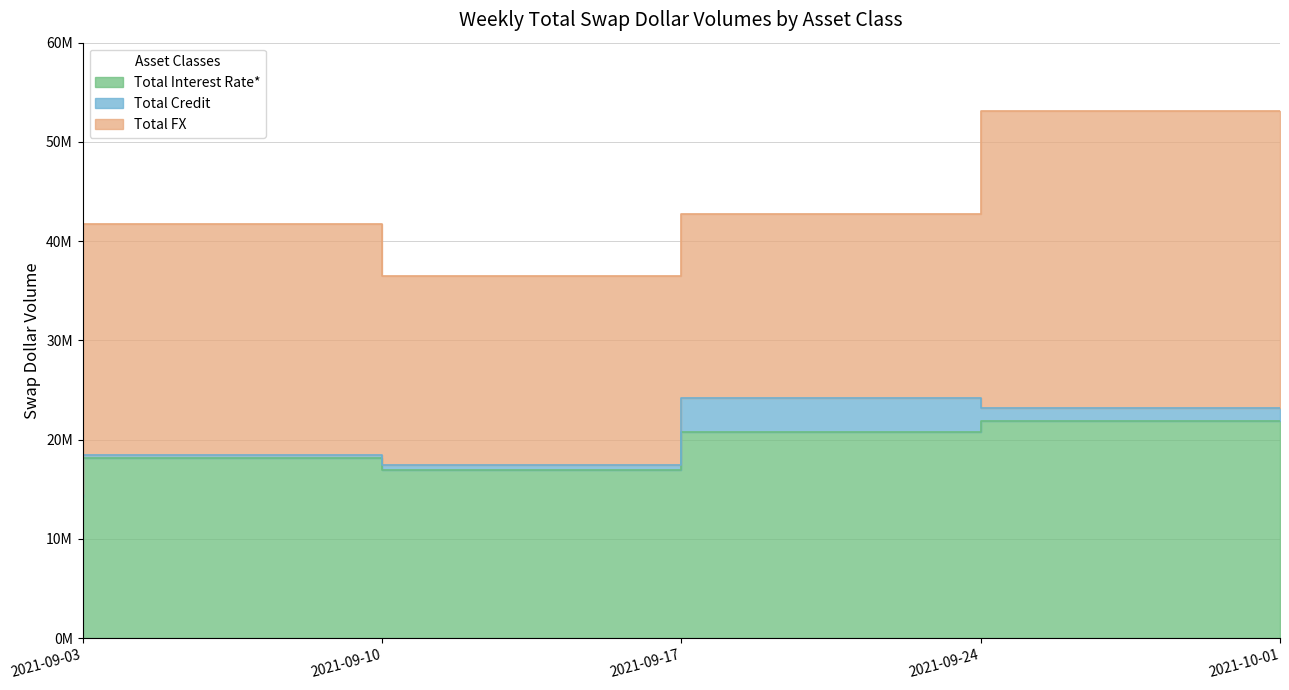

What is the difference between the highest and lowest values at 2021-09-17?

18565343